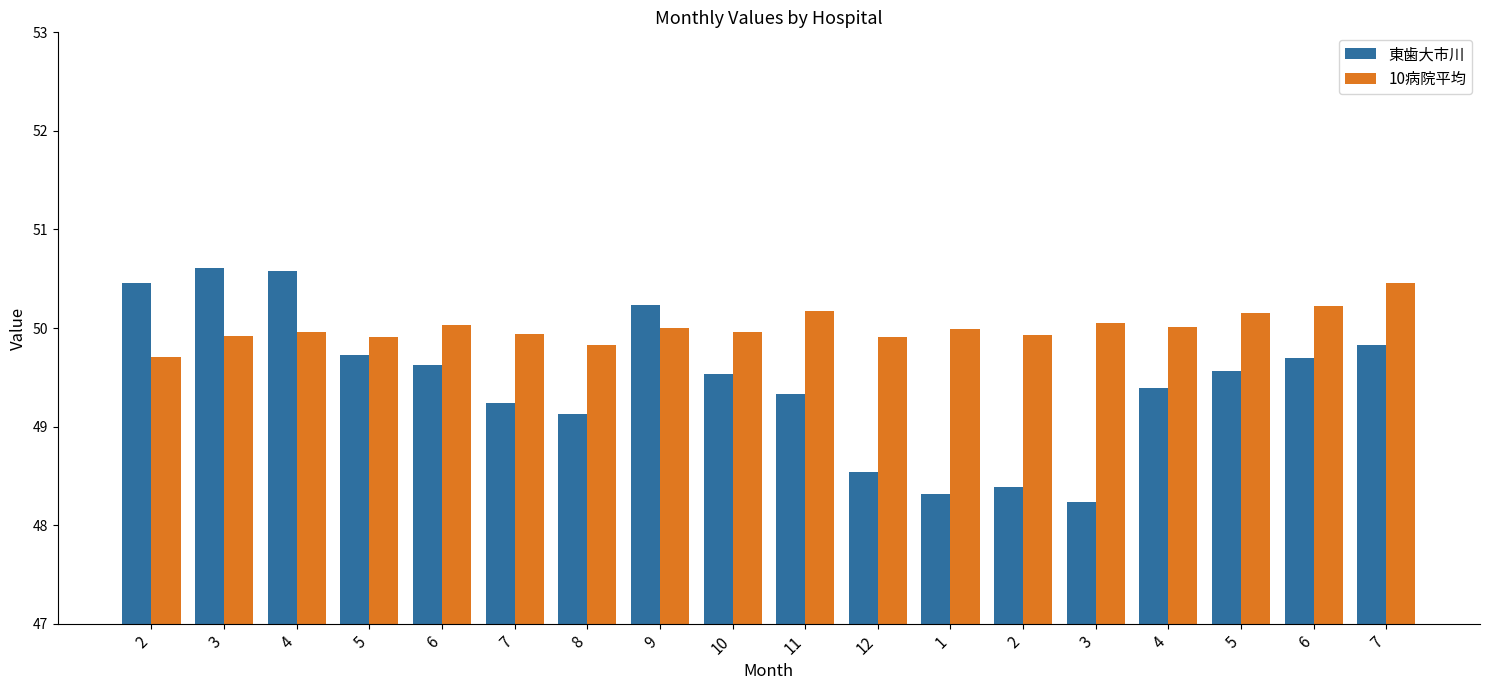

Is the value of 10病院平均 at 6 greater than the value of 東歯大市川 at 10?

Yes